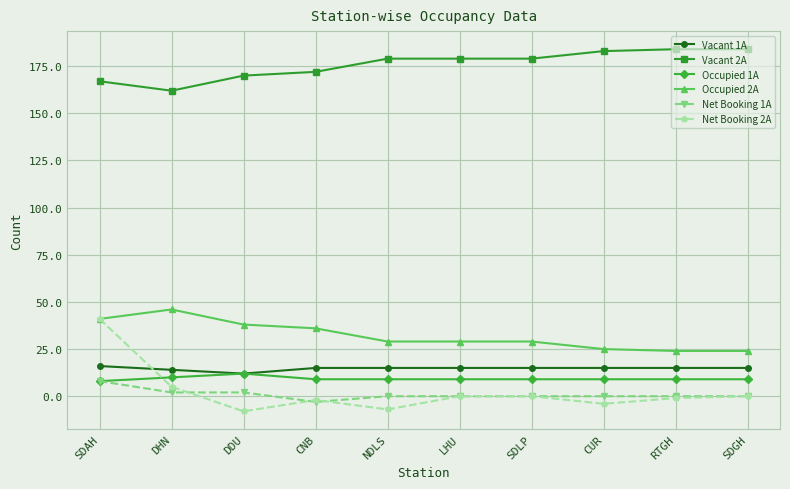

What is the label of the 5th point from the left?

NDLS